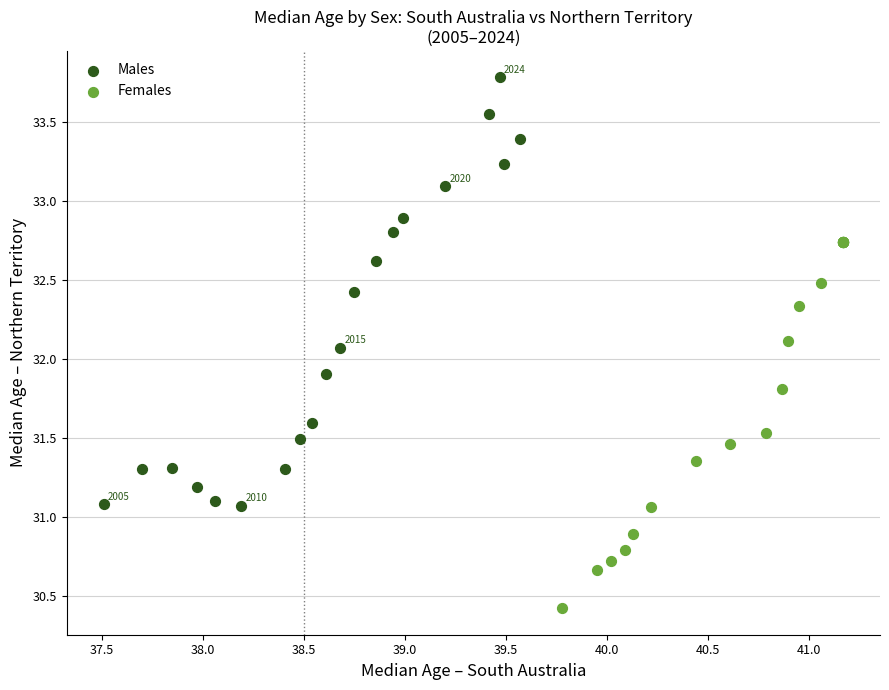

Which series contains the highest Y value?

Males